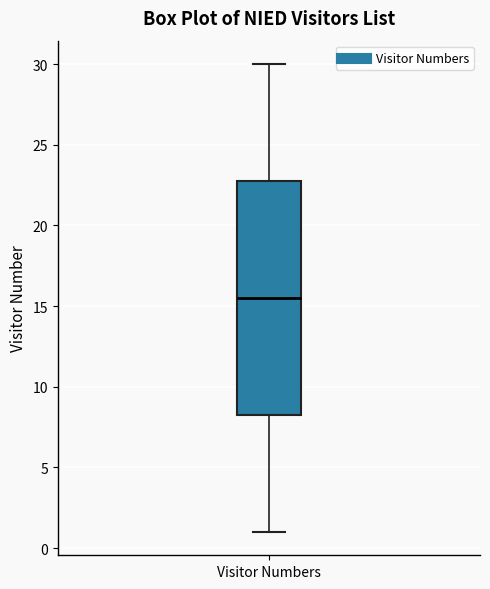

Read this box plot against the y-axis: the position of the median line, the range covered by the box, and the ends of both whiskers. The values are not printed on the chart, so give them approximately, as read against the axis.

median 15.5, box 8.5 to 23.0, whiskers 1.0 to 30.0